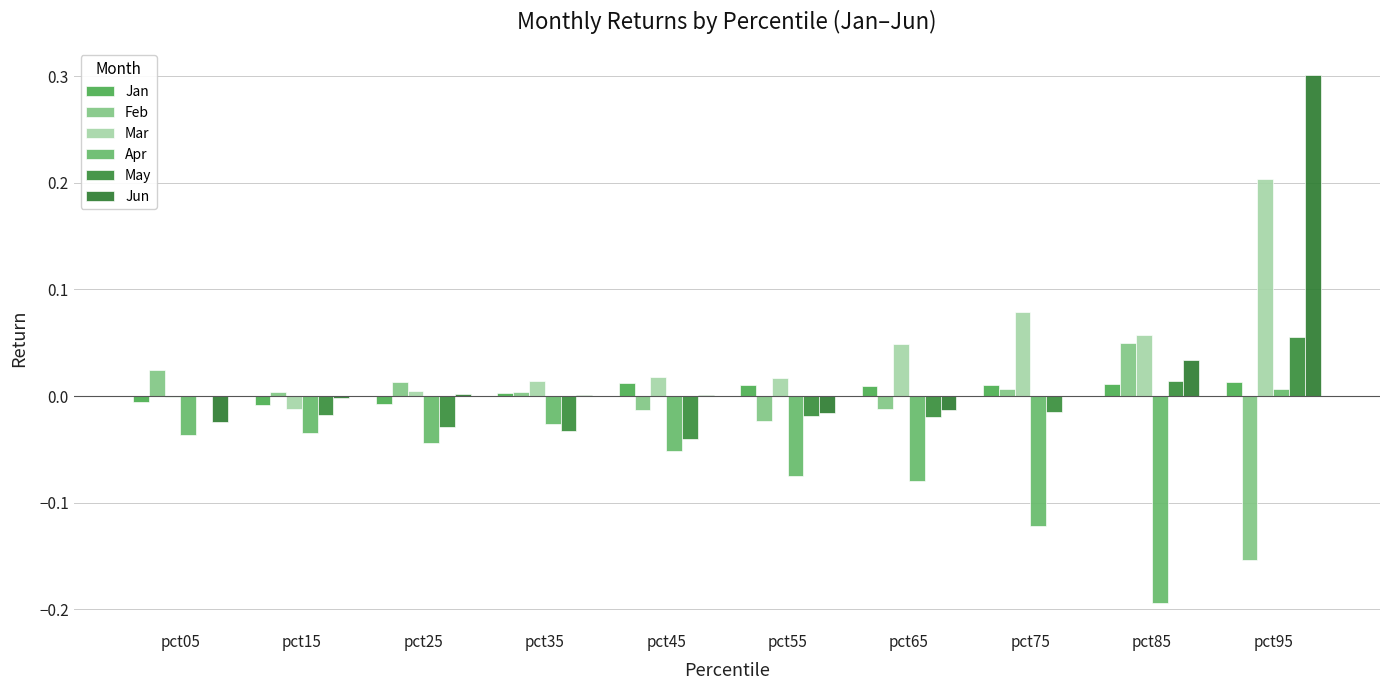

How many values in Apr are above zero?

1